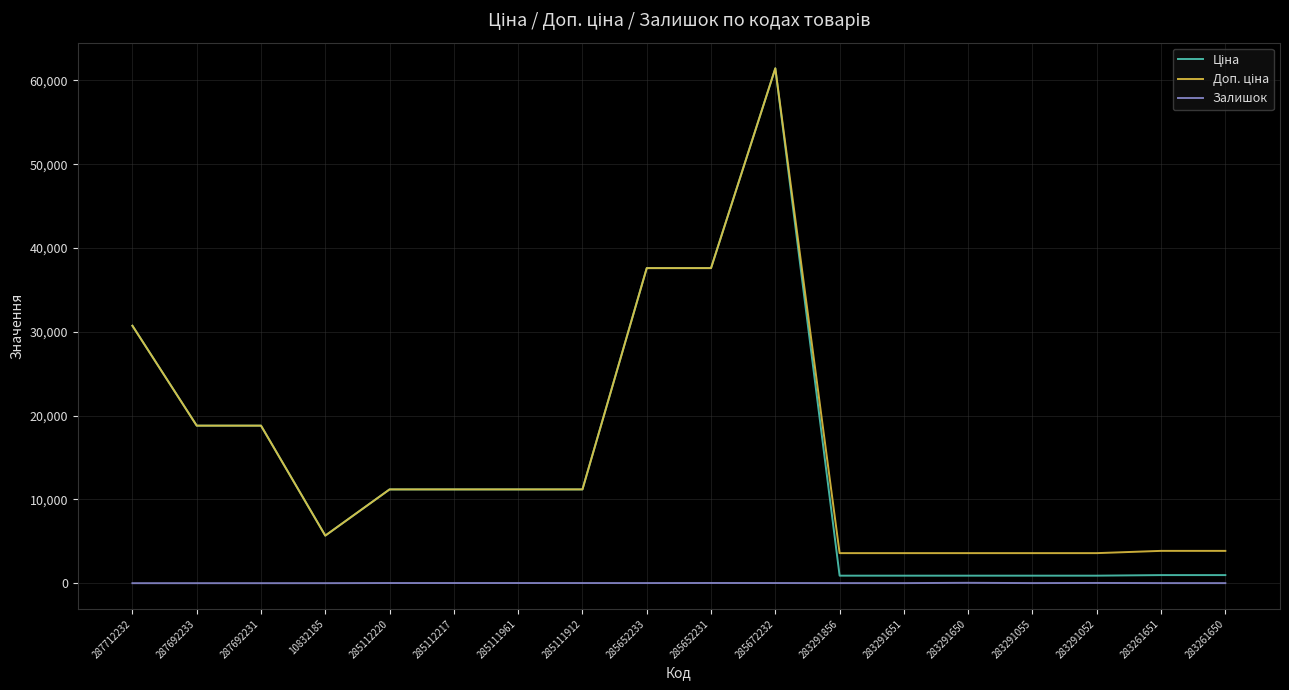

At which category is the sum across all series the highest?

285672232